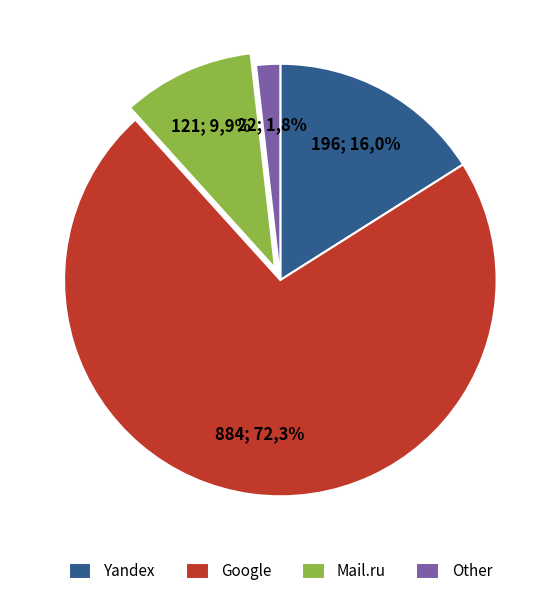

The Webalta slice represents 0% of the pie. True or false?

True